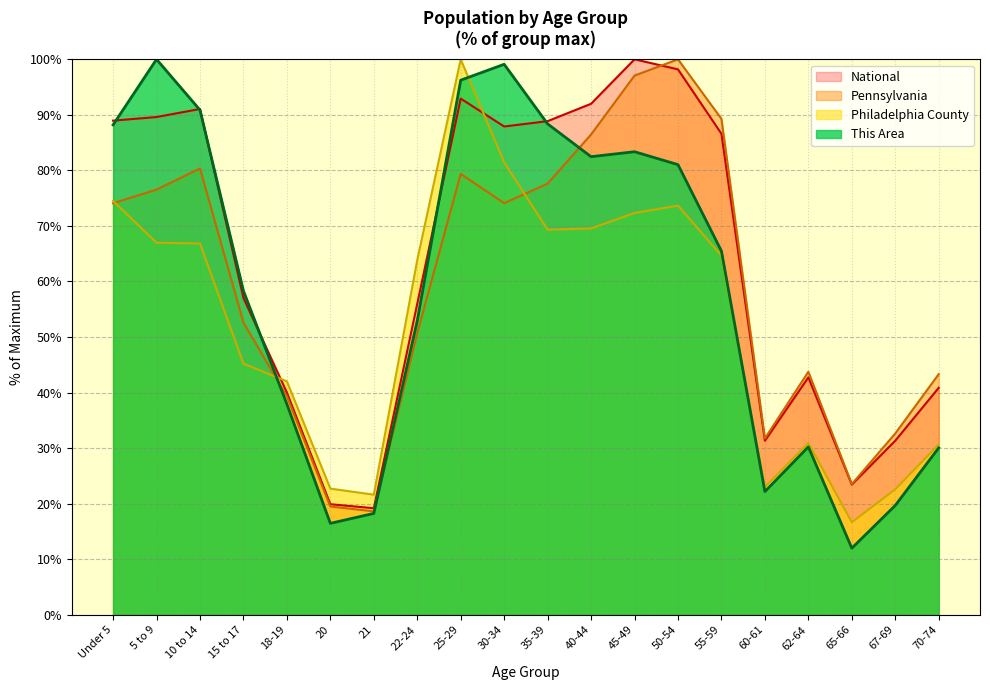

Which label corresponds to the smallest value in the chart?

65-66